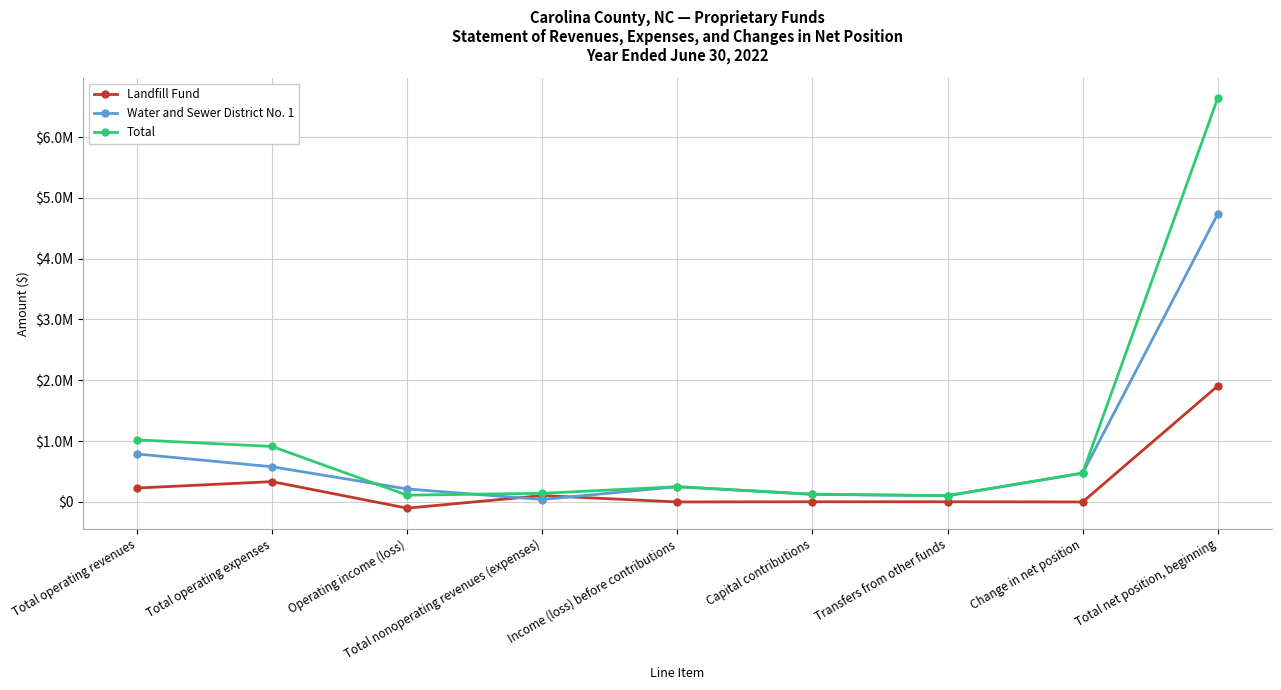

What is the difference between the Landfill Fund values at Total nonoperating revenues (expenses) and Income (loss) before contributions?

105214.5